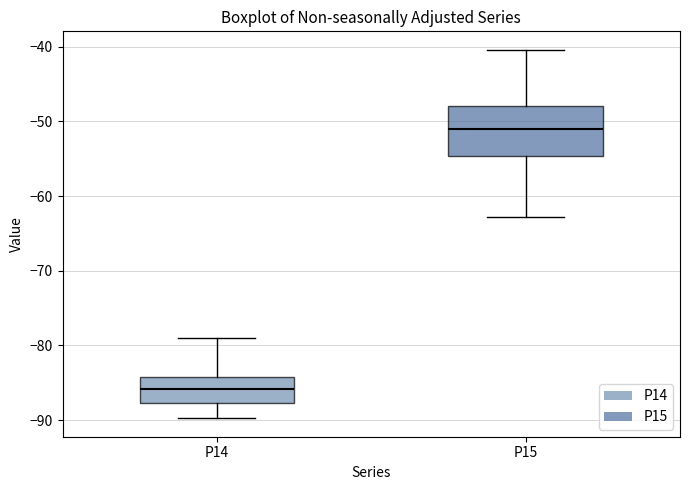

Reading left to right, read every box against the y-axis: the position of its median line, the range the box covers, and the ends of its whiskers. The values are not printed on the chart, so give them approximately, as read against the axis.

P14: median -86, box -88 to -84, whiskers -90 to -79
P15: median -51, box -55 to -48, whiskers -63 to -40